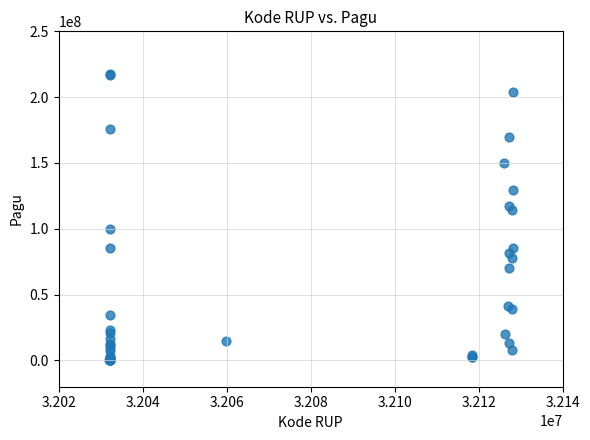

What Y value in the scatter plot is closest to 108830000?

114296000